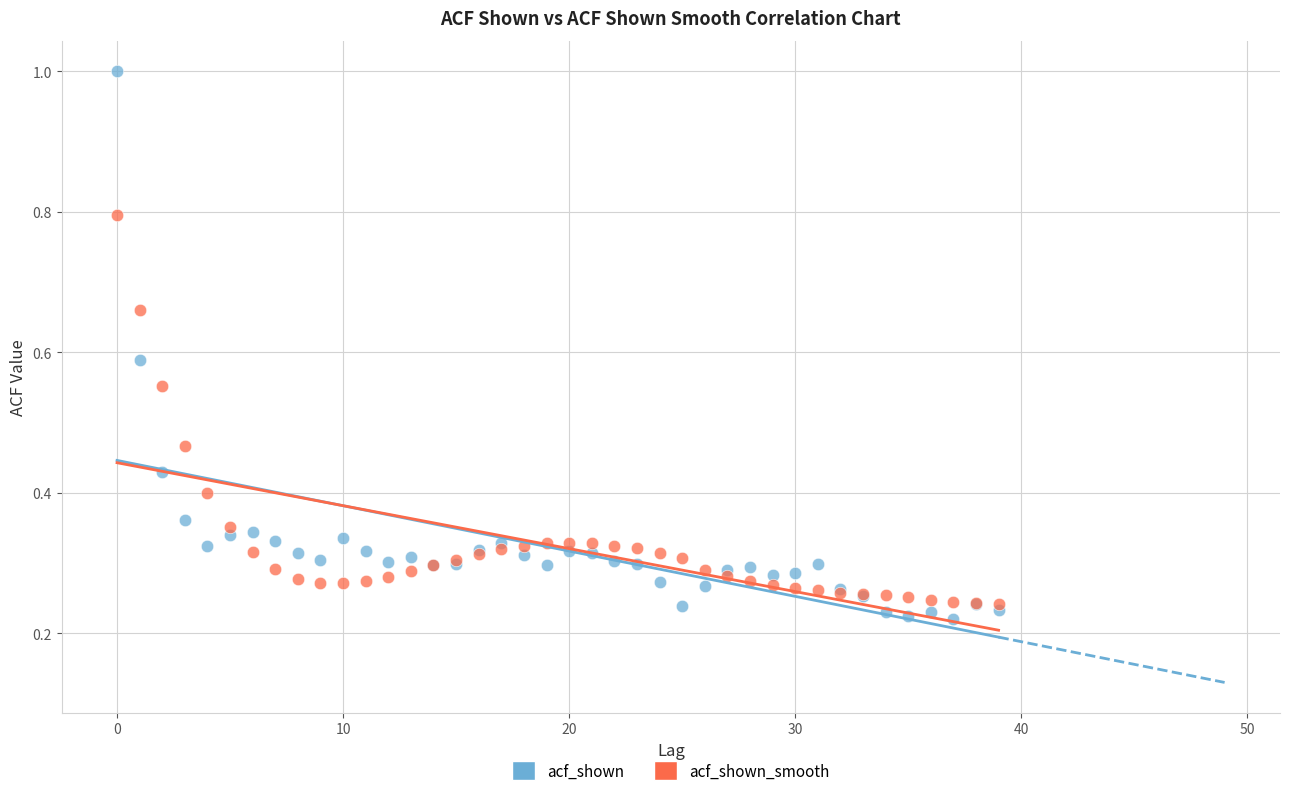

Which series contains the highest Y value?

acf_shown